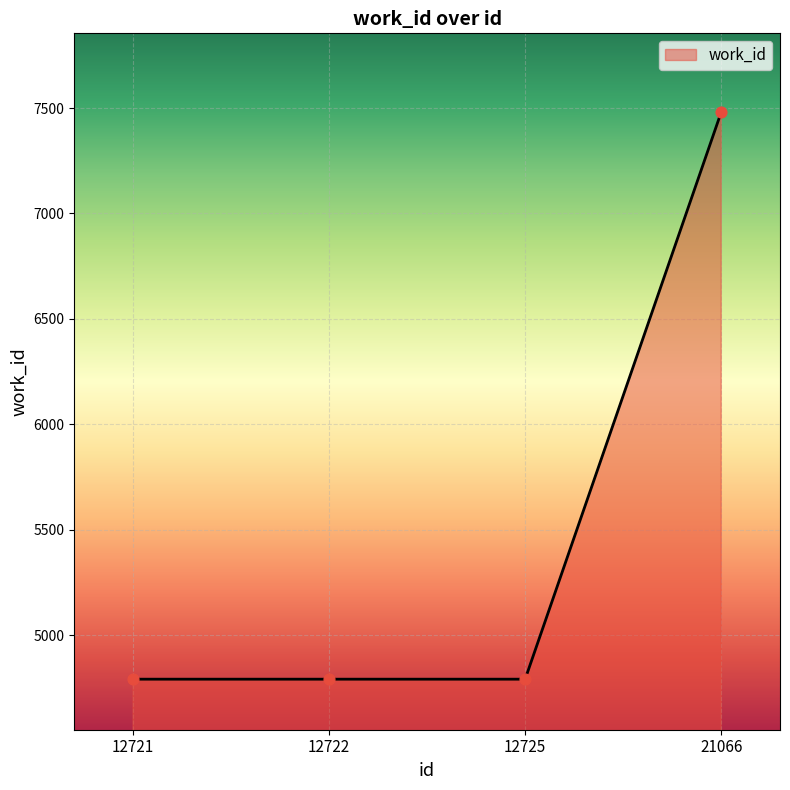

What is the change in value from 12721 to 21066?

+2688